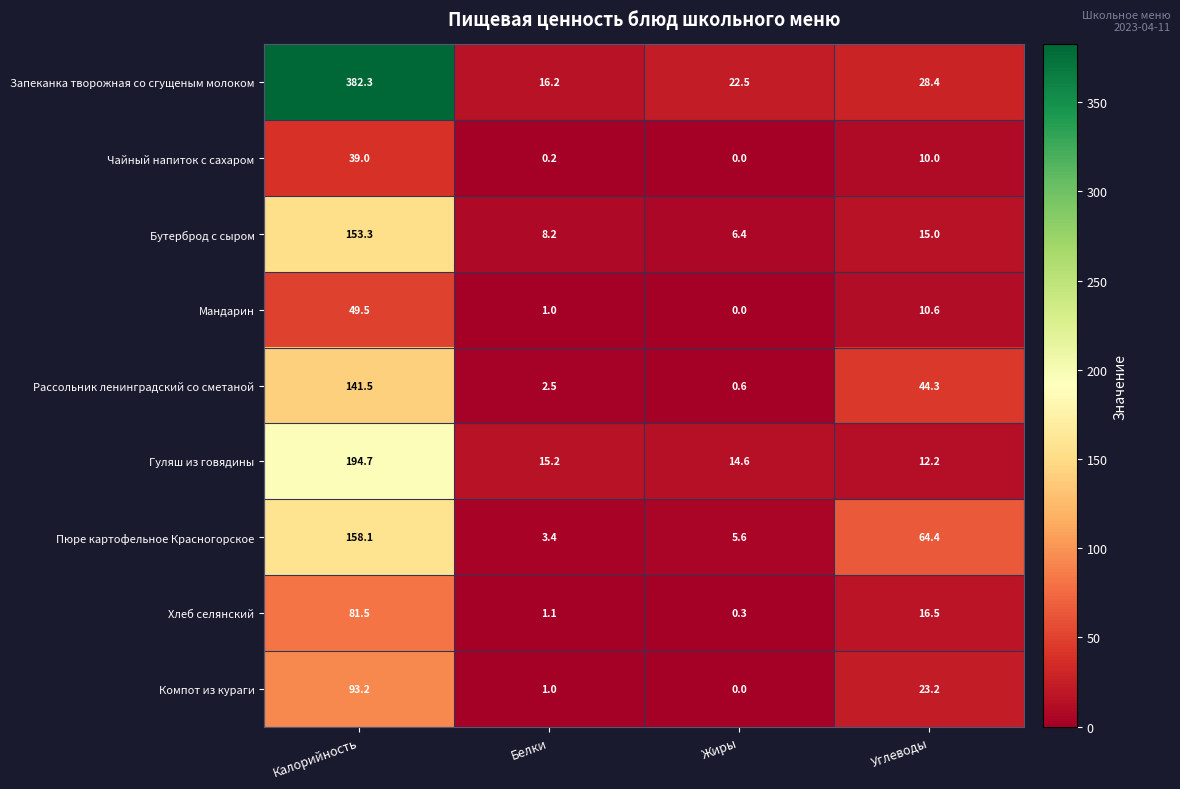

Which category has the highest value across all series?

Калорийность